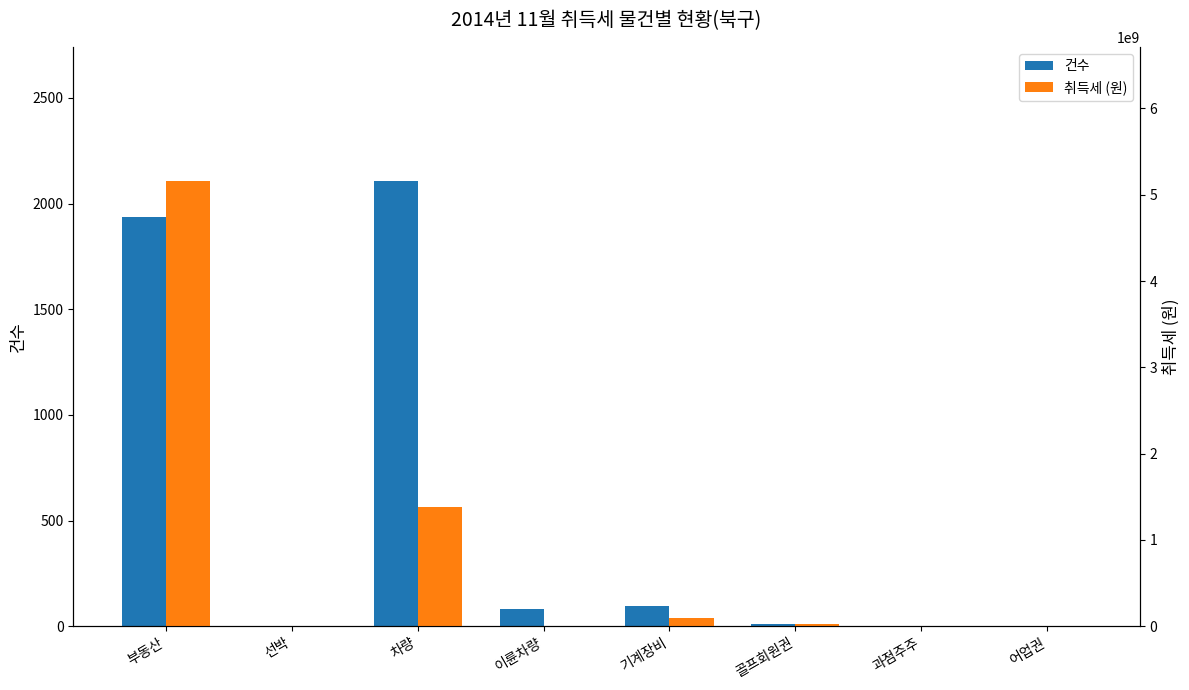

What is the difference between the 취득세 (원) values at 골프회원권 and 이륜차량?

22082940